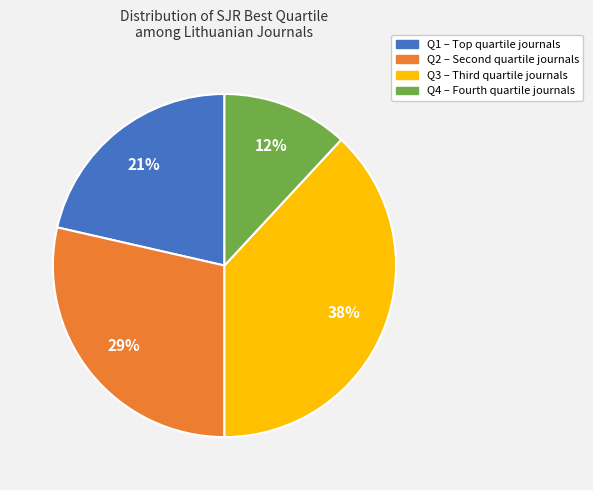

To the nearest percent, what is the average slice percentage?

25%